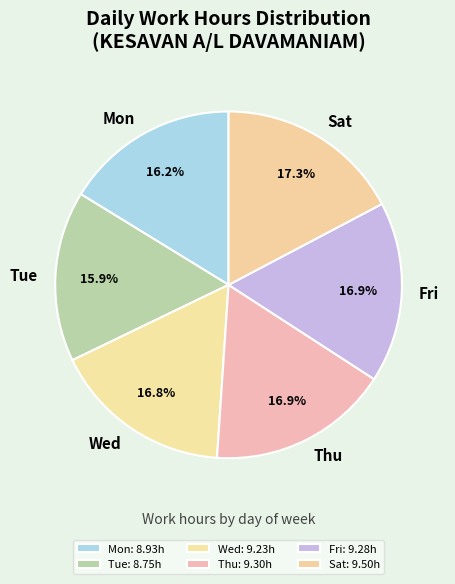

To the nearest percent, what is the average slice percentage?

17%